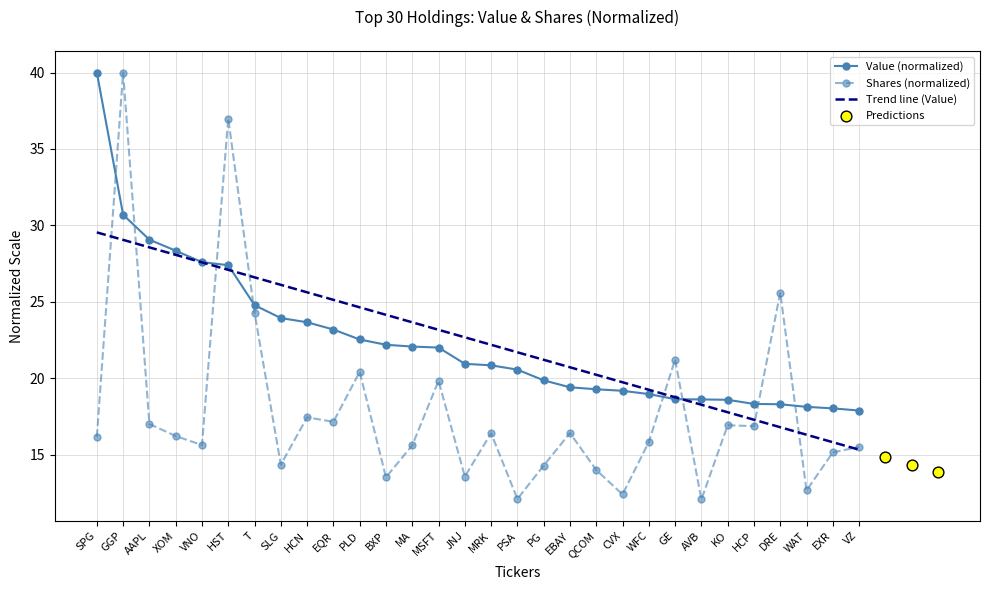

At how many categories does at least one series exceed 17?

30